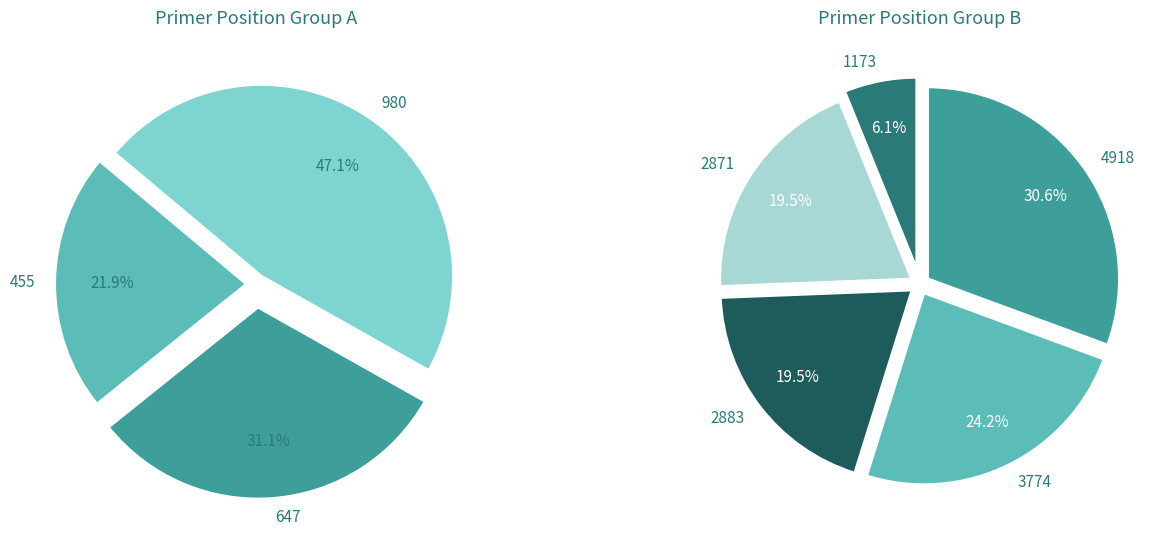

Count the number of slices in the pie.

8